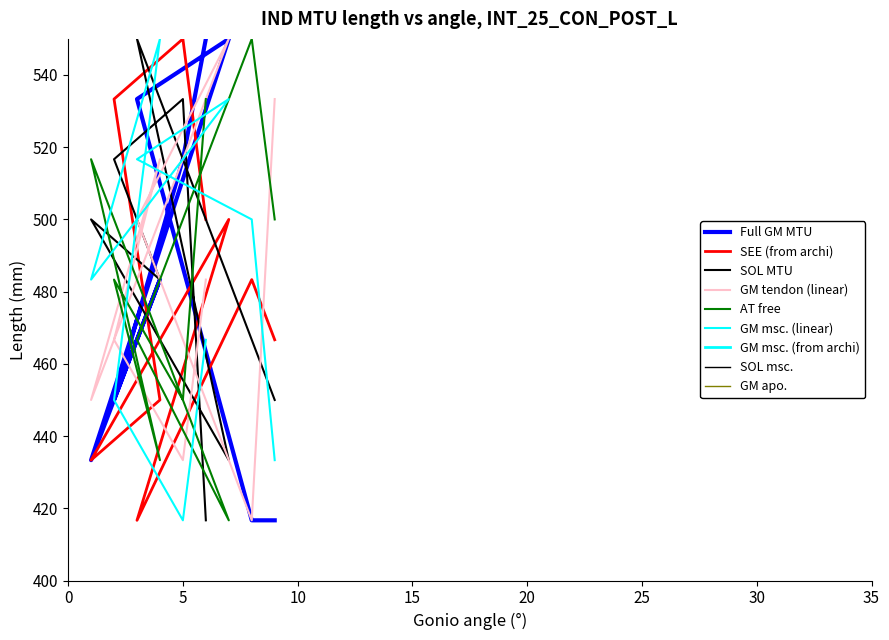

True or false: SOL MTU and GM tendon (linear) intersect in this chart.

True